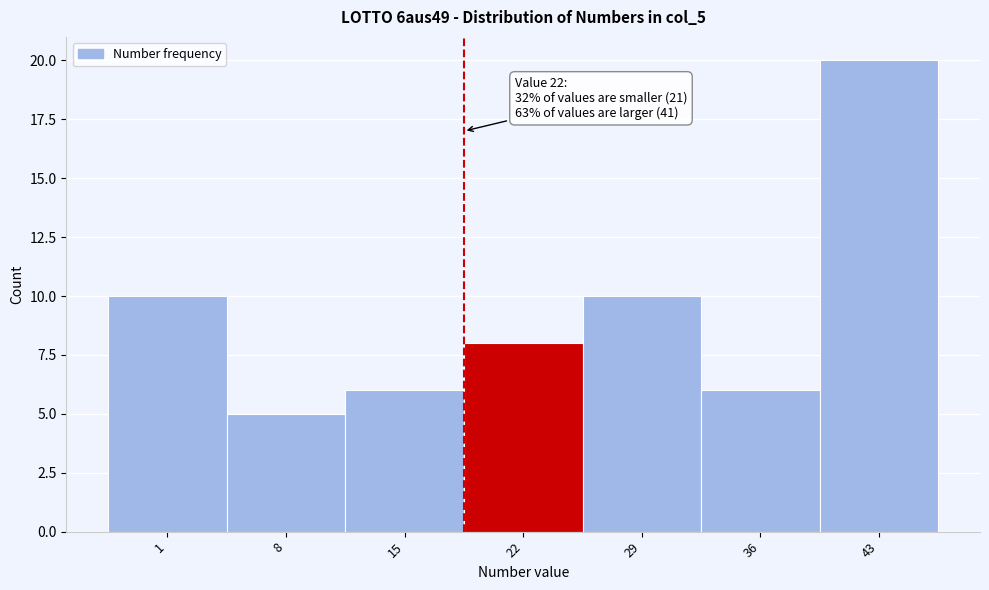

Reading left to right, extract all data points from this chart.

1=10	8=5	15=6	22=8	29=10	36=6	43=20